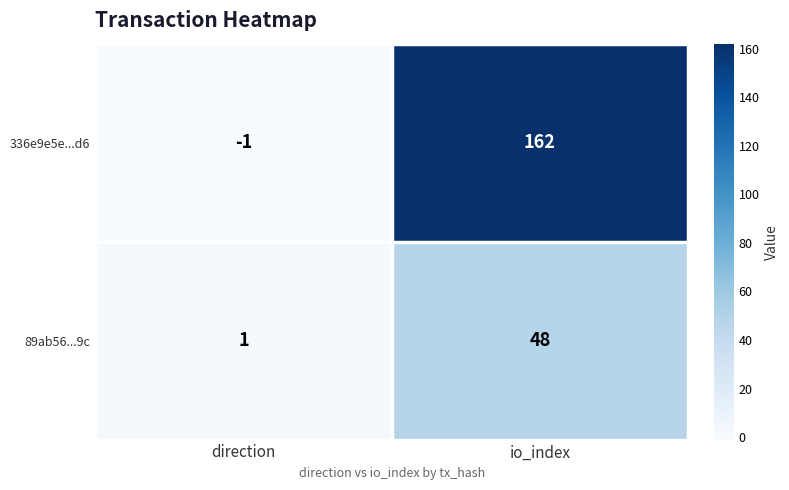

What is the total value across all series at io_index?

210